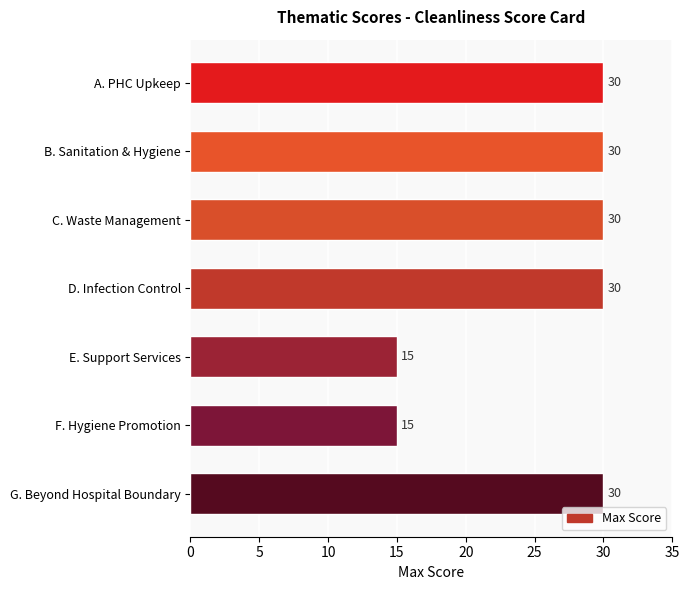

What is the minimum value shown in the chart?

15